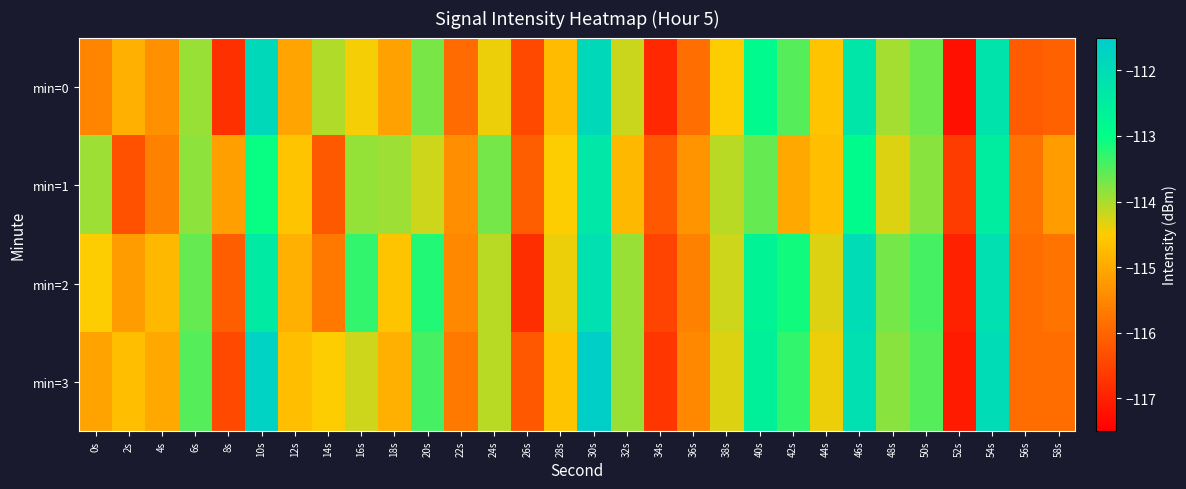

What is the spread (max minus min) of values at 0s?

1.6